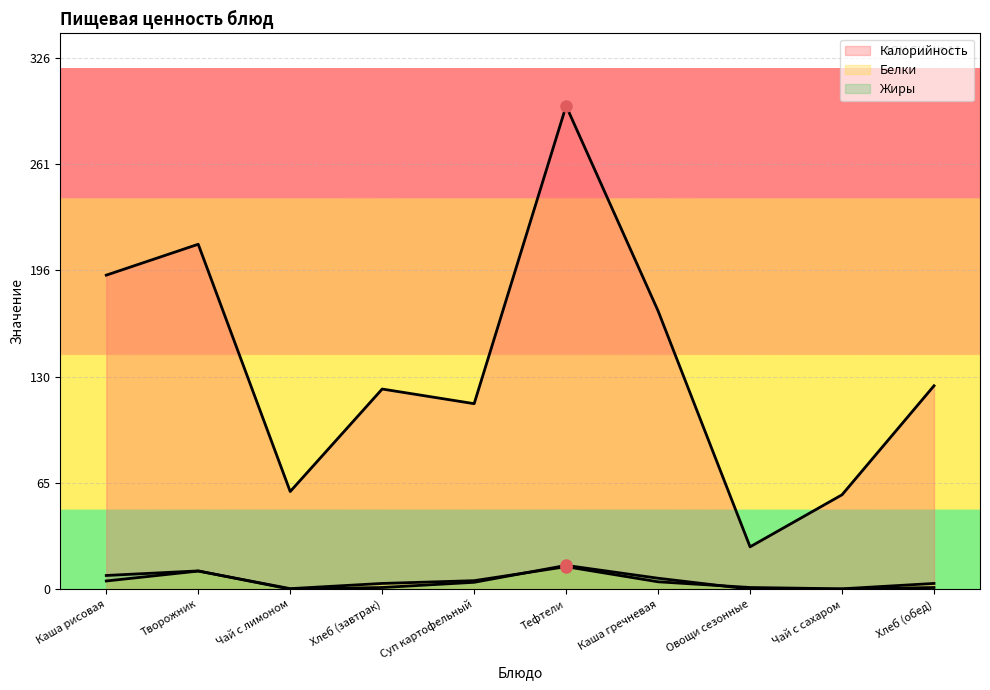

What is the sum of the Калорийность values at Чай с лимоном and Каша рисовая?

253.0